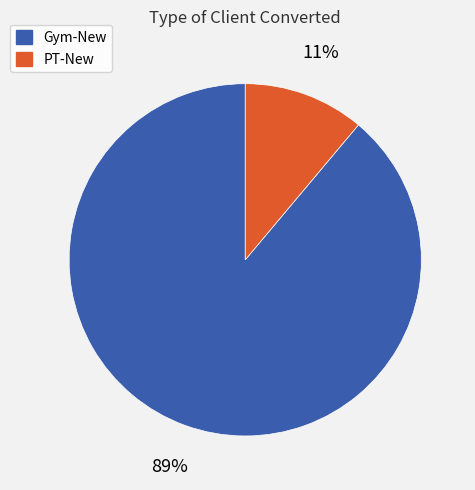

Is Gym-New the majority of the pie?

Yes